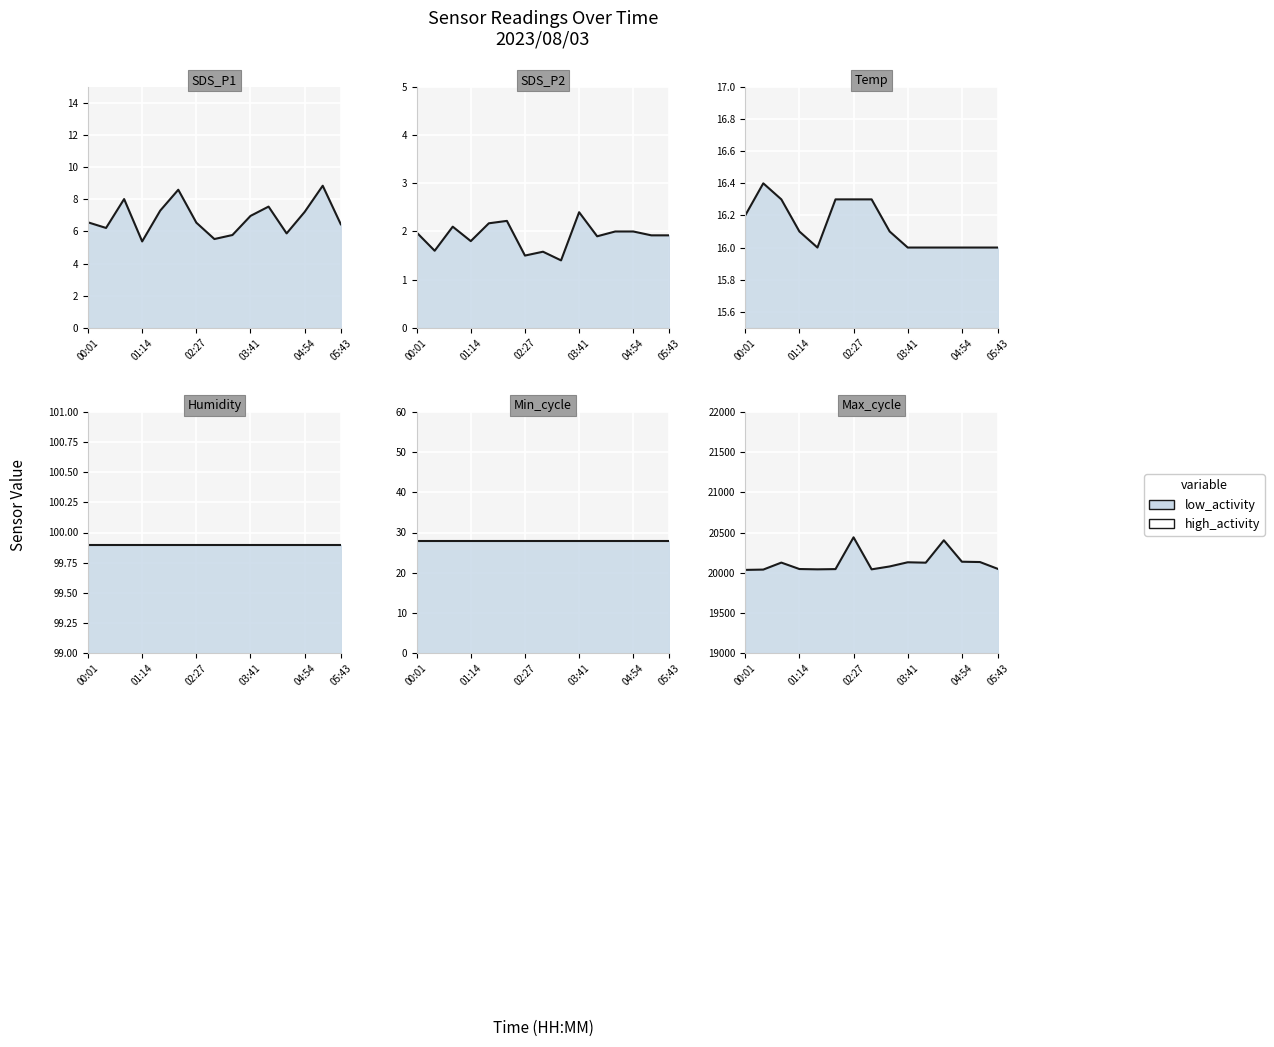

At which label does Temp_line reach its minimum?

04:54